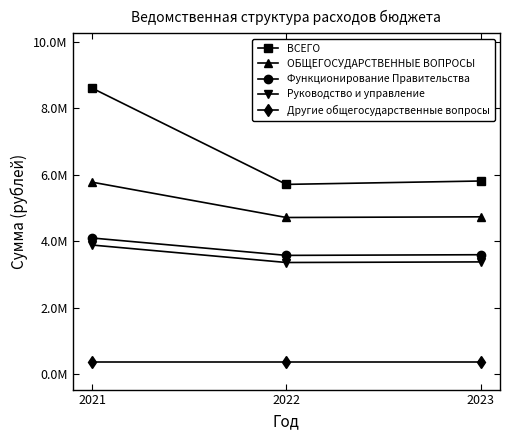

Reading left to right, transcribe all the data shown in this chart.

ВСЕГО: 2021=8607701.3	2022=5708321.0	2023=5810298.0
ОБЩЕГОСУДАРСТВЕННЫЕ ВОПРОСЫ: 2021=5775446.0	2022=4711256.0	2023=4731100.0
Функционирование Правительства: 2021=4093873.0	2022=3570046.0	2023=3589890.0
Руководство и управление: 2021=3881720.0	2022=3355680.0	2023=3373547.0
Другие общегосударственные вопросы: 2021=353500.0	2022=353500.0	2023=353500.0